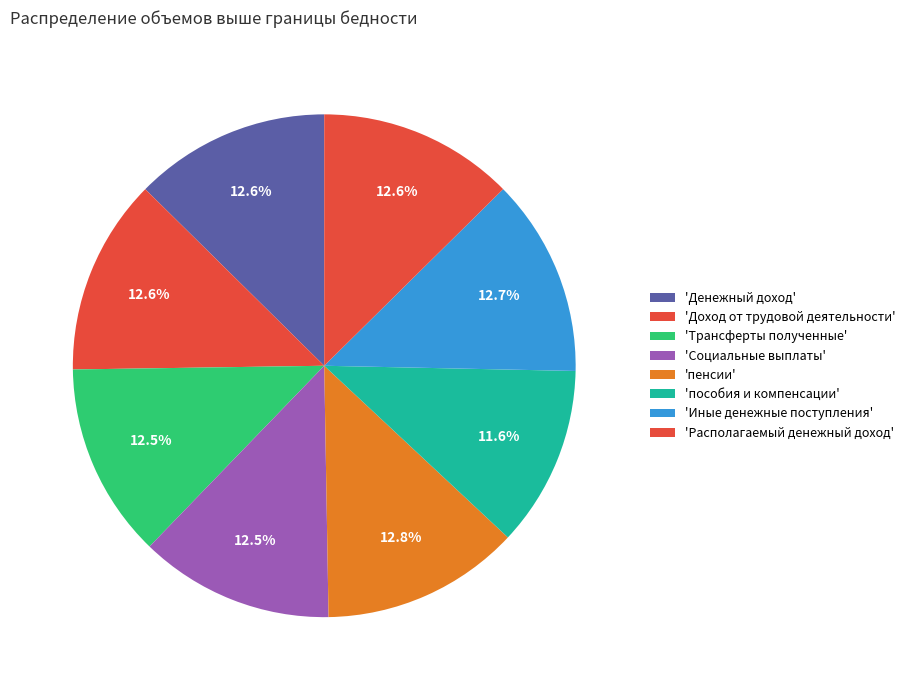

What is the largest slice in the pie chart?

пенсии